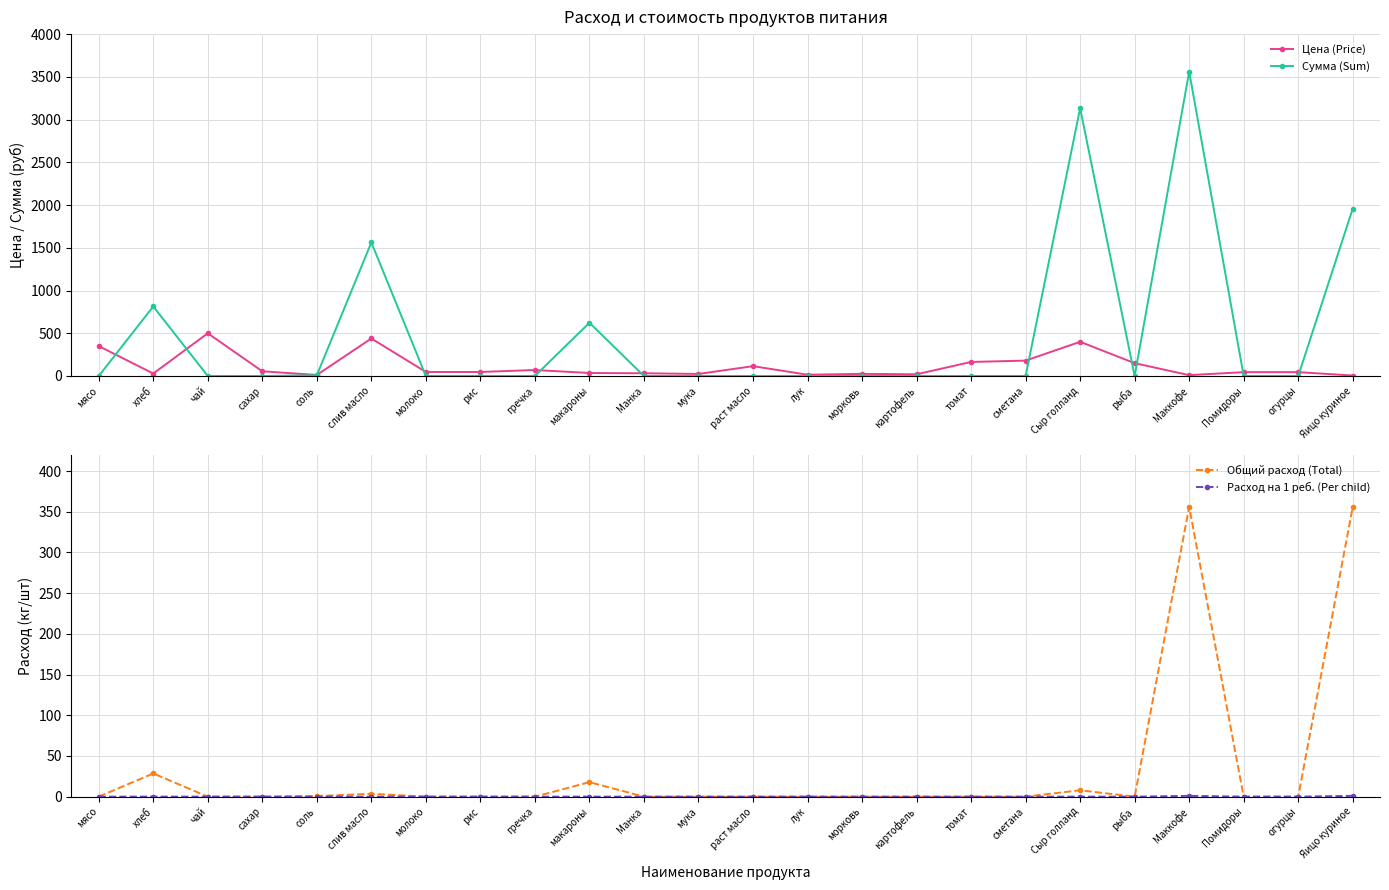

What is the maximum value for Общий расход (Total)?

356.0